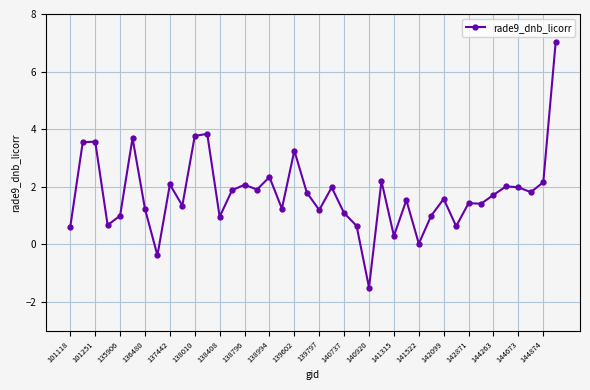

True or false: the data has more than 2 interior local peaks.

True